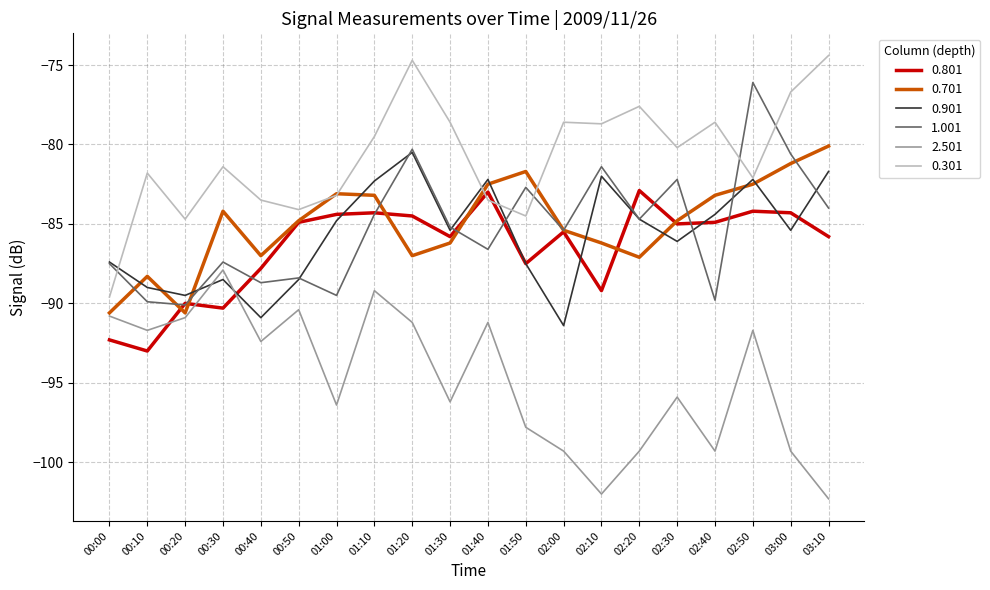

Which label corresponds to the largest value in the chart?

03:10